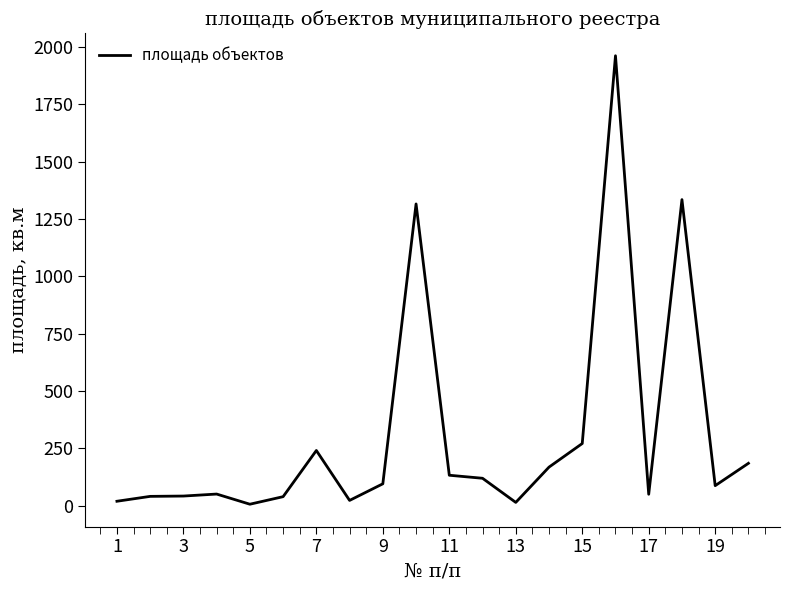

True or false: there are more than 0 points higher than both neighbors.

True